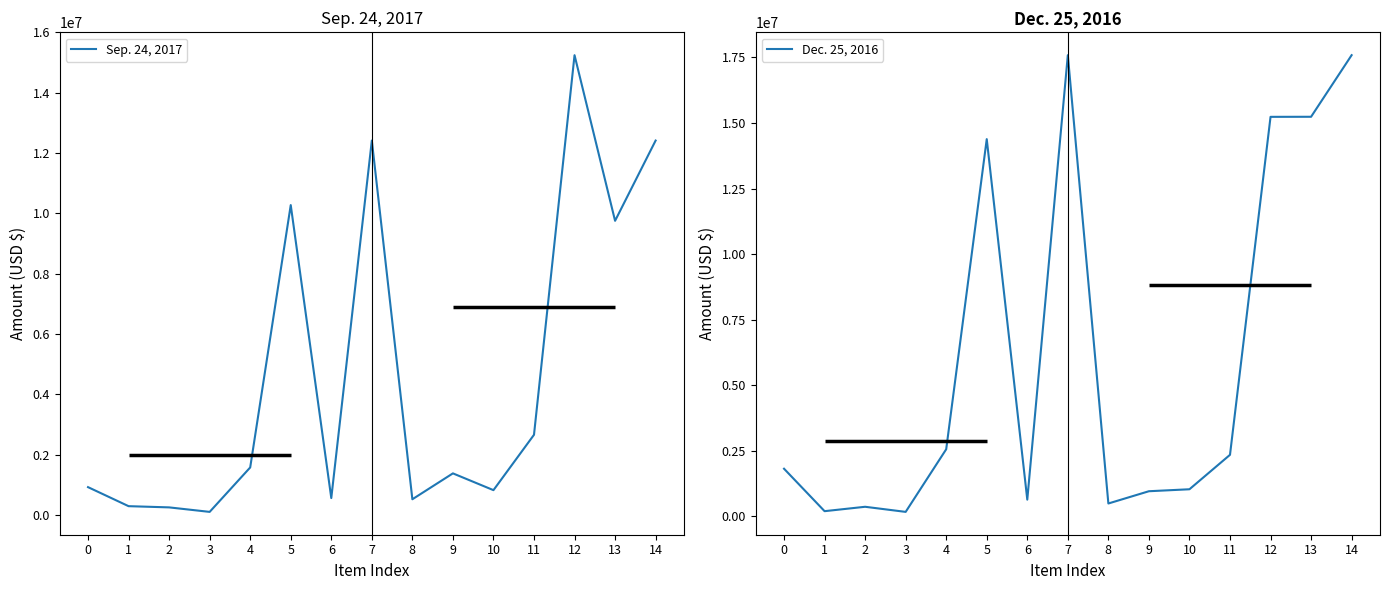

Which series ends up on top after the final intersection of Dec. 25, 2016 and Sep. 24, 2017?

Dec. 25, 2016